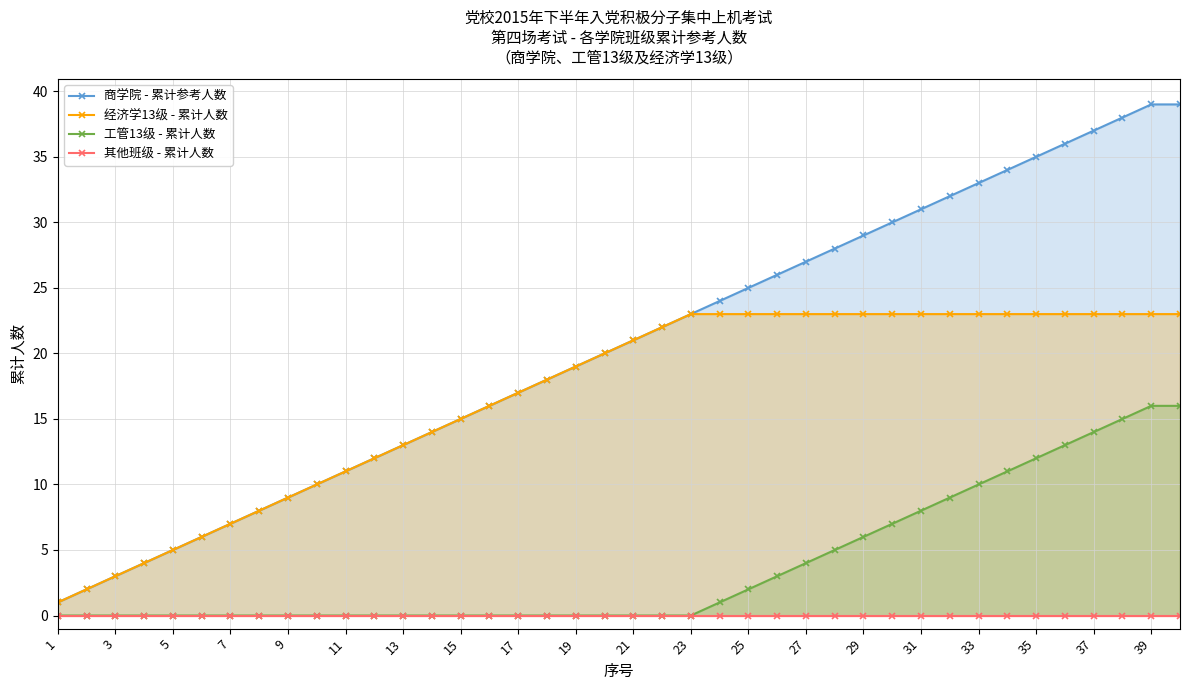

True or false: 商学院 - 累计参考人数 and 工管13级 - 累计人数 cross at least once.

False